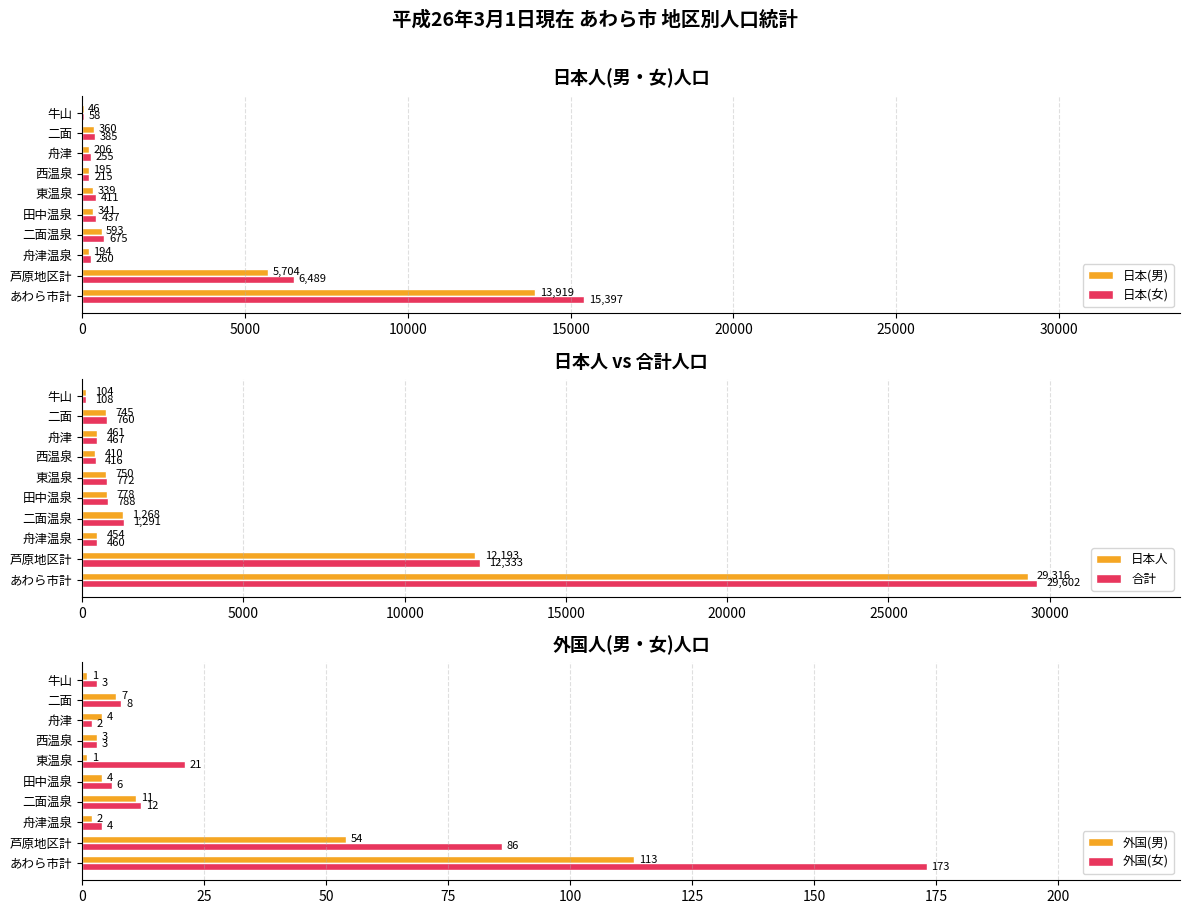

How many categories are shown in the chart?

10